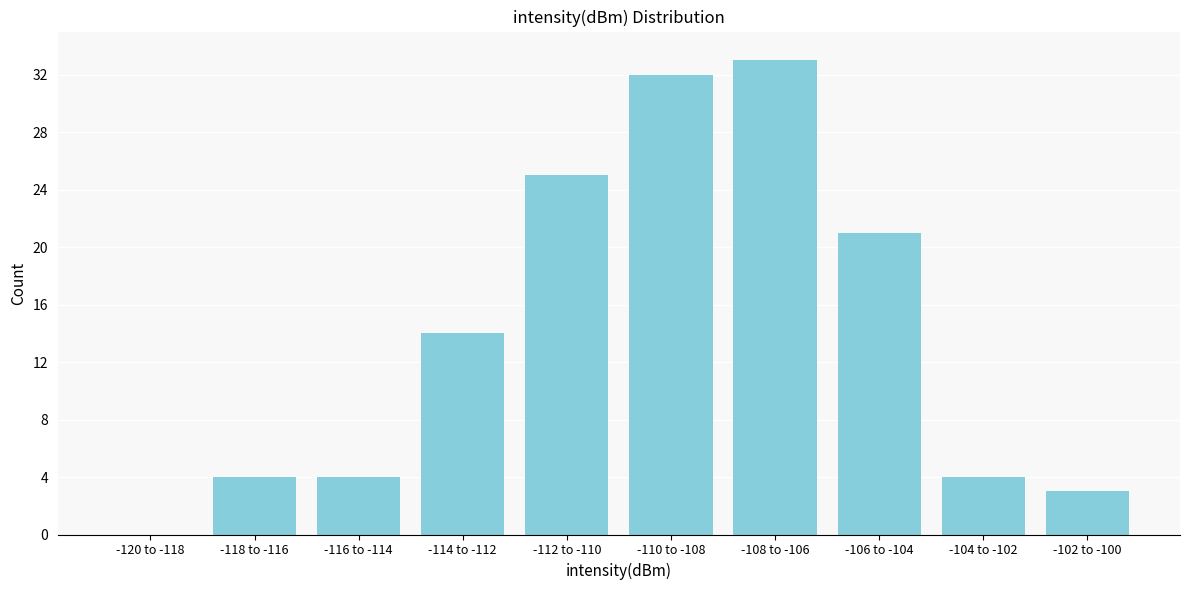

Reading left to right, extract all data points from this chart.

-120 to -118=0	-118 to -116=4	-116 to -114=4	-114 to -112=14	-112 to -110=25	-110 to -108=32	-108 to -106=33	-106 to -104=21	-104 to -102=4	-102 to -100=3